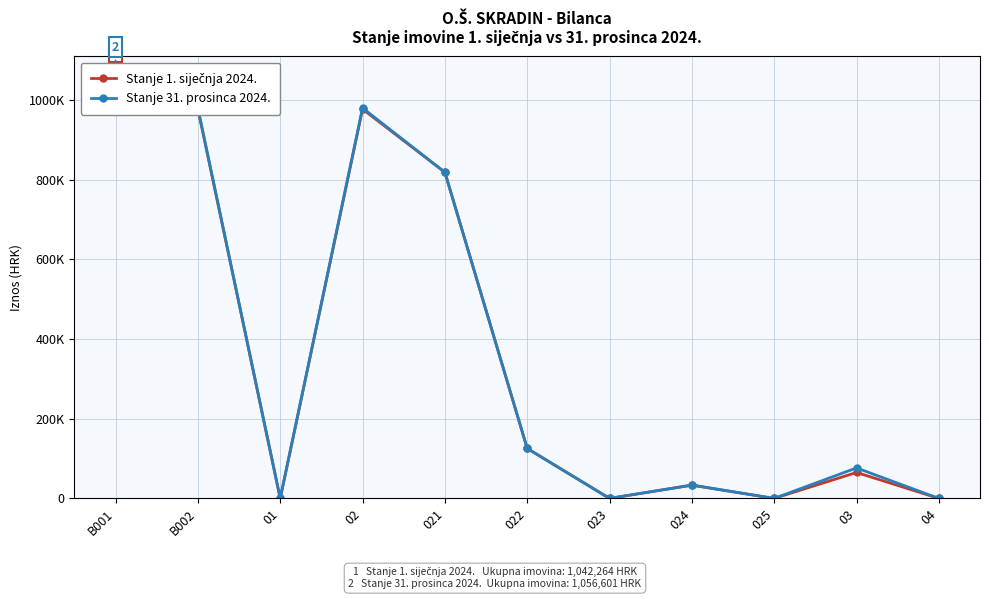

How many data points in Stanje 31. prosinca 2024. are less than 76518?

5